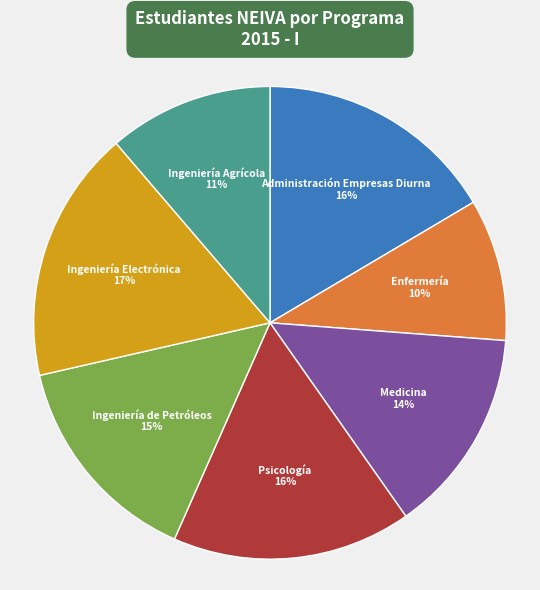

Is there a majority slice in this chart?

No